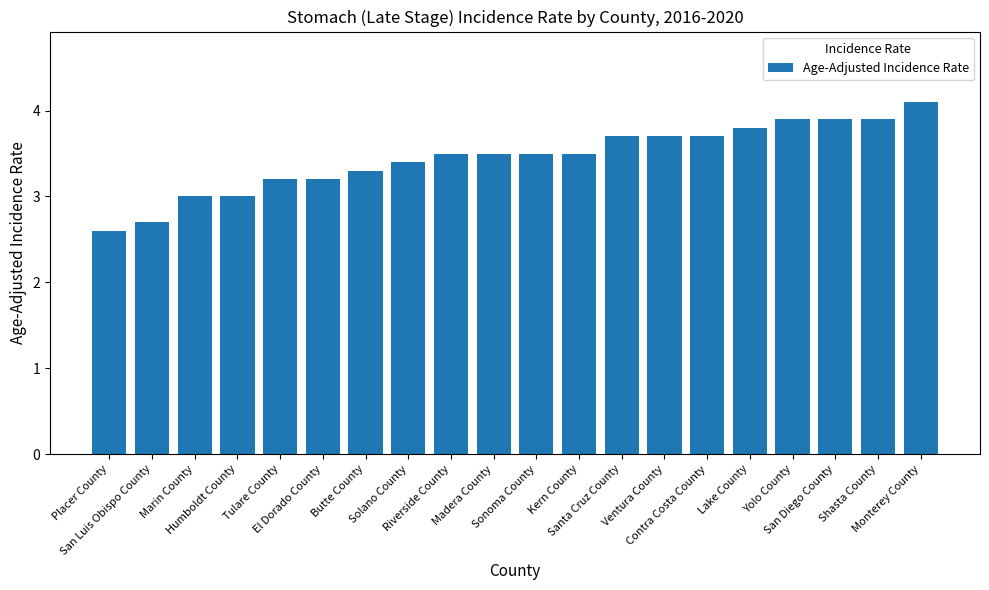

True or false: the data shows 5.6 at El Dorado County.

False